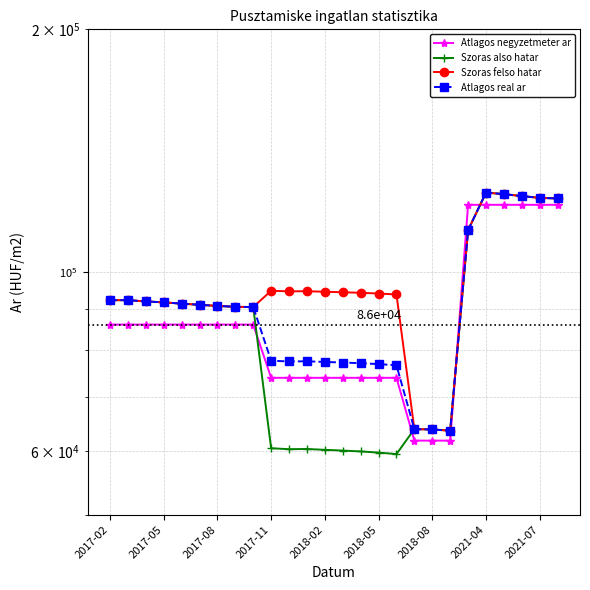

What value does the Atlagos real ar series have at 2017-08, to the nearest 100?

91900